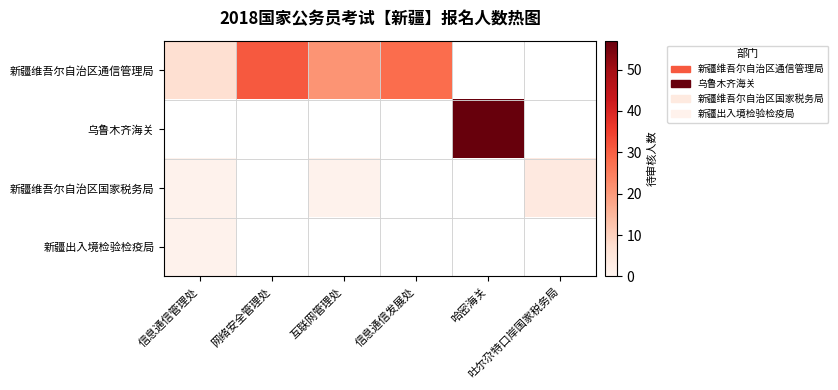

At how many categories does at least one series exceed 6?

5